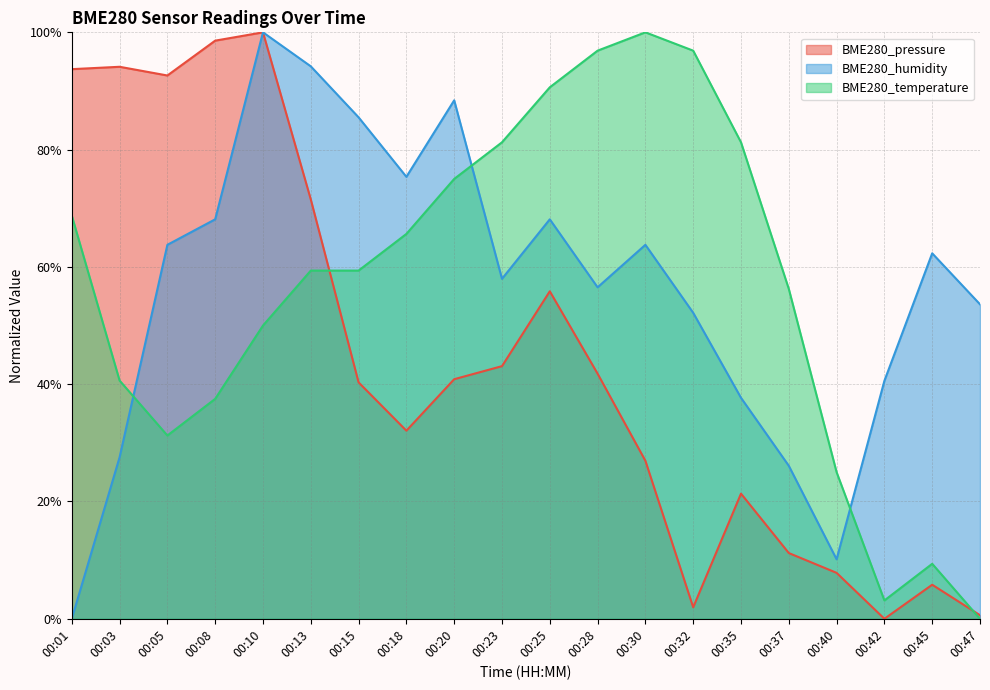

Is the value of BME280_pressure at 00:25 greater than the value of BME280_humidity at 00:20?

No